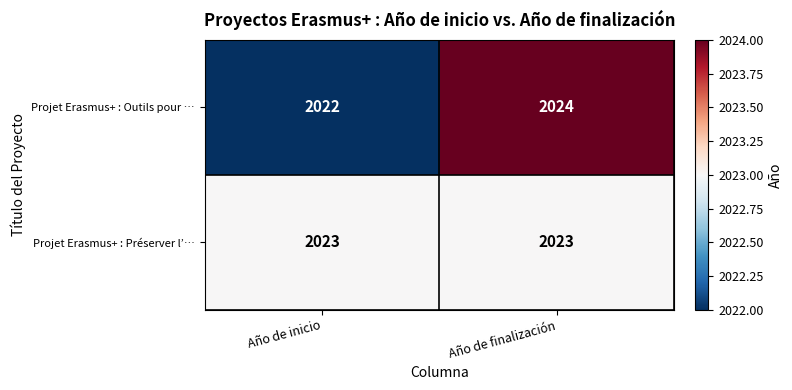

List the series in order of their peak value, highest first.

Projet Erasmus+ : Outils pour …, Projet Erasmus+ : Préserver l’…